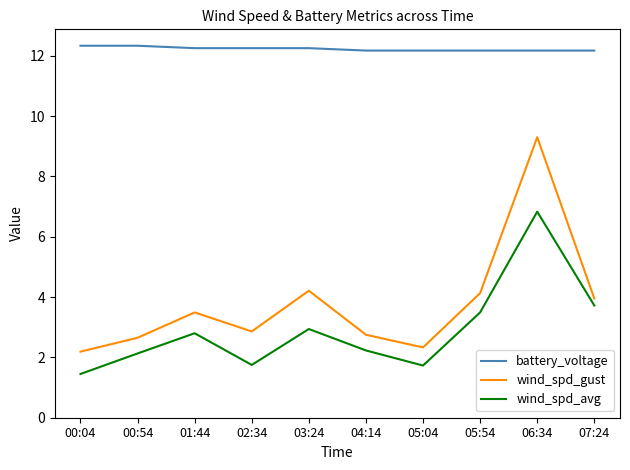

At which label does wind_spd_avg first exceed 2?

00:54